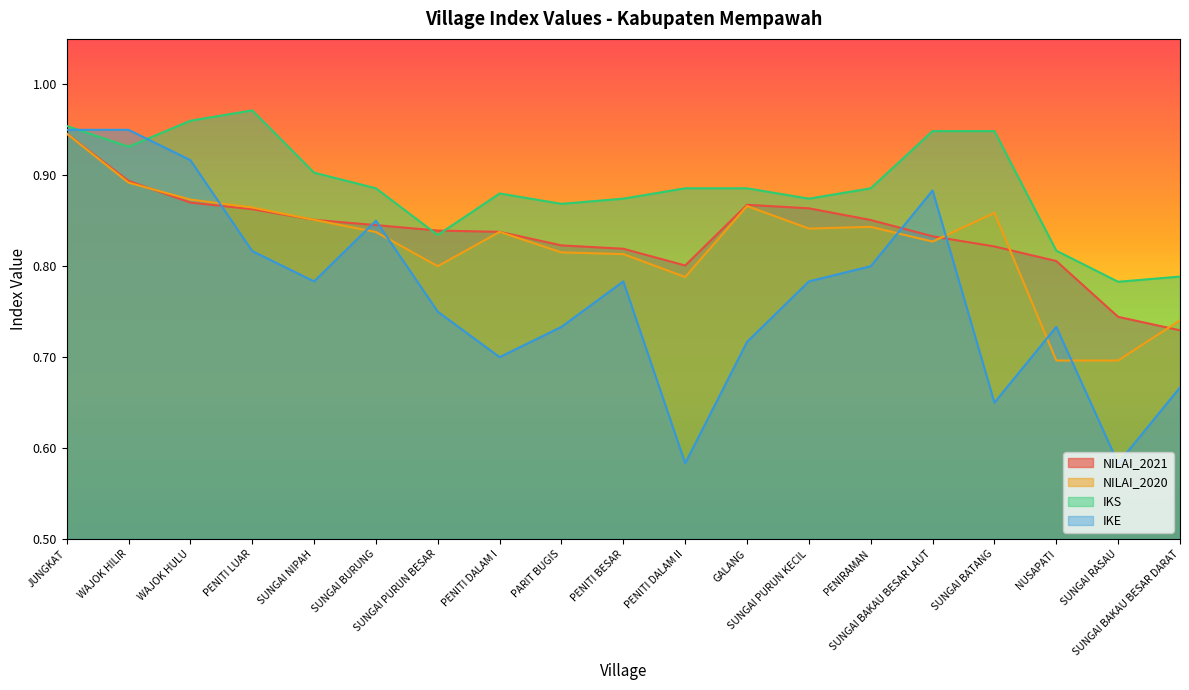

What is the difference between the highest and lowest values at NUSAPATI?

0.1